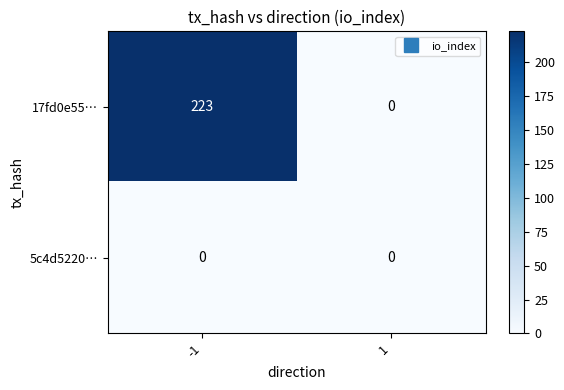

What is the highest value of the 17fd0e55… series?

223